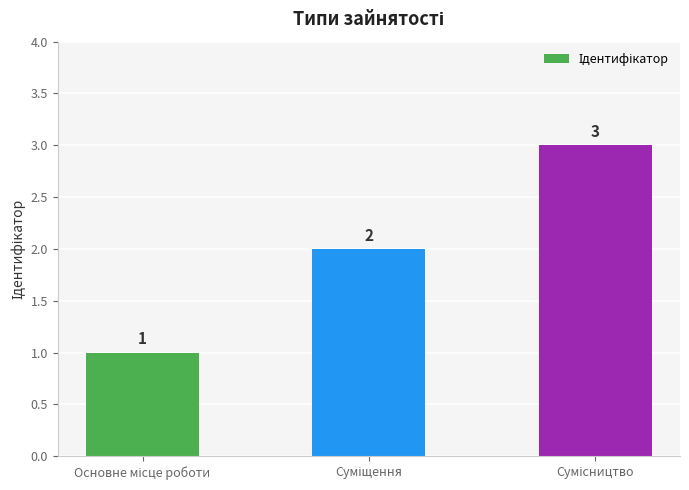

What is the sum of all values?

6